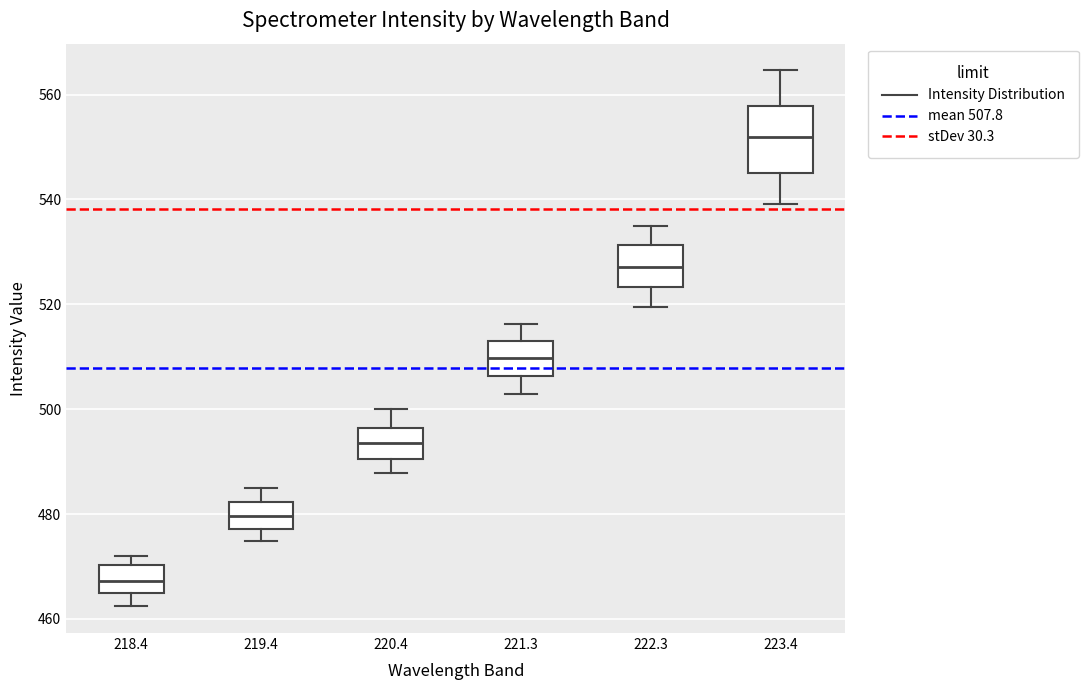

Reading left to right, transcribe this box plot: for each box, give where its median line is, the range the box spans, and where its two whiskers end, as read against the y-axis. The values are not printed on the chart, so give them approximately, as read against the axis.

218.4: median 468, box 464 to 470, whiskers 462 to 472
219.4: median 480, box 478 to 482, whiskers 474 to 484
220.4: median 494, box 490 to 496, whiskers 488 to 500
221.3: median 510, box 506 to 512, whiskers 502 to 516
222.3: median 528, box 524 to 532, whiskers 520 to 536
223.4: median 552, box 546 to 558, whiskers 540 to 564